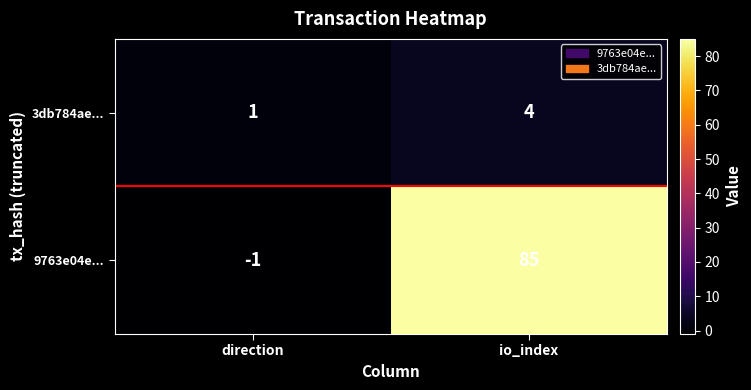

Count the number of data series in this chart.

2